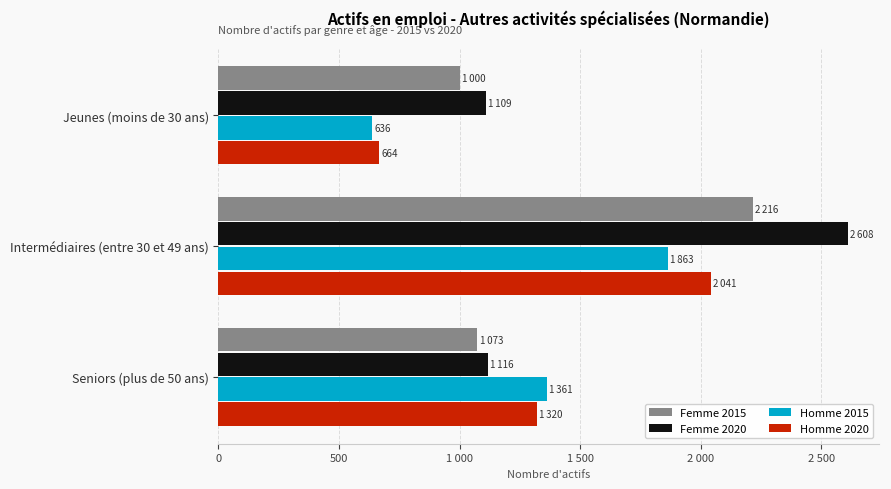

What is the sum of all Homme 2015 values?

3860.4